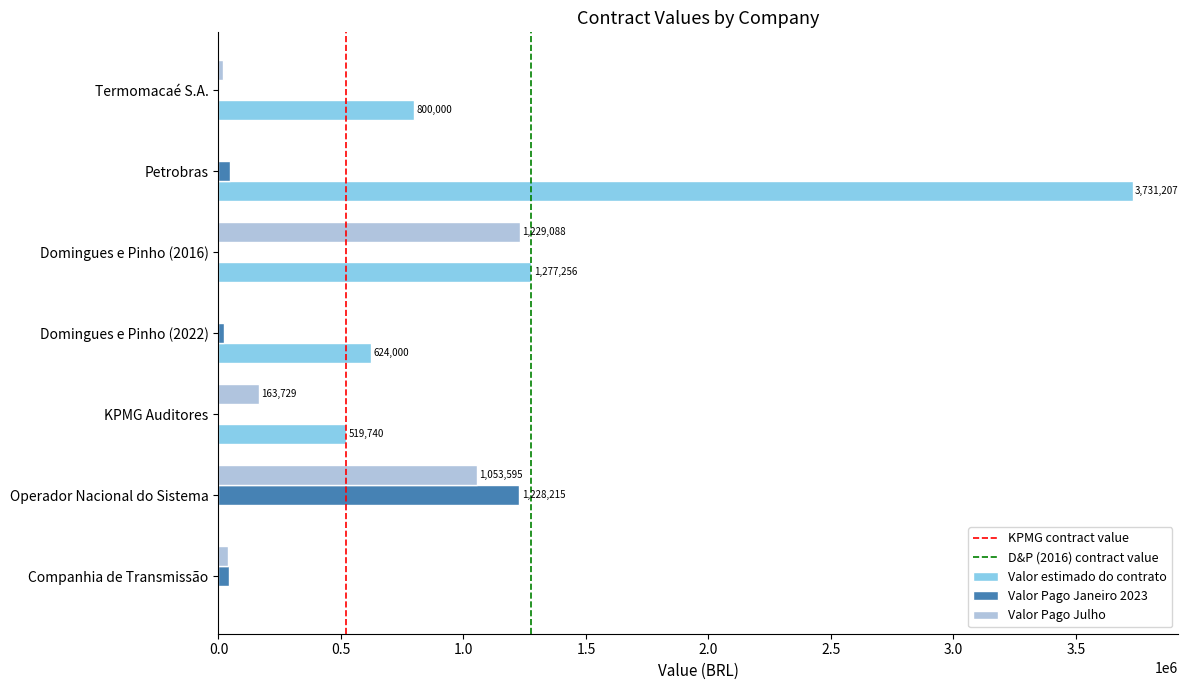

What is the greatest value displayed?

3731206.9